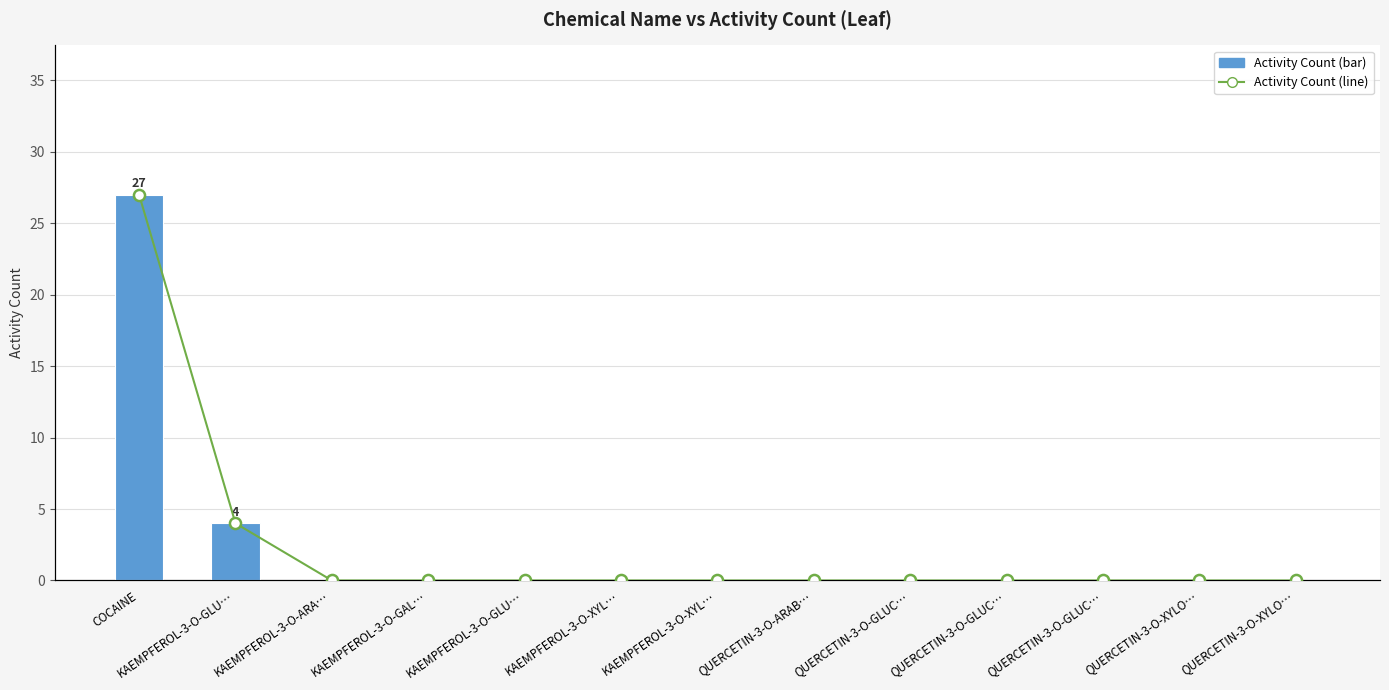

What is the difference between the maximum and minimum values in the Activity Count series?

27